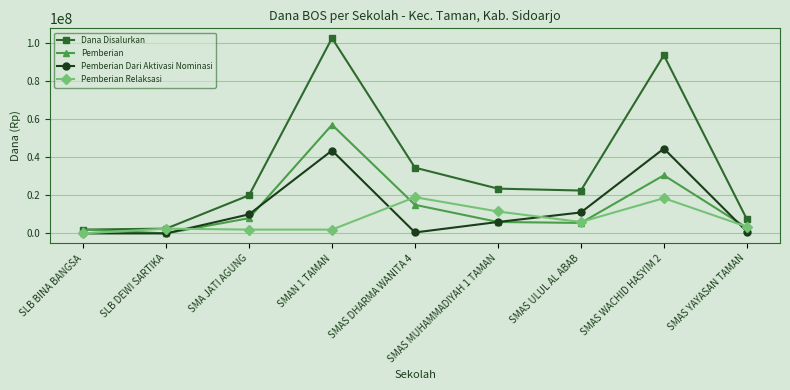

What is the maximum value shown in the chart?

102500000